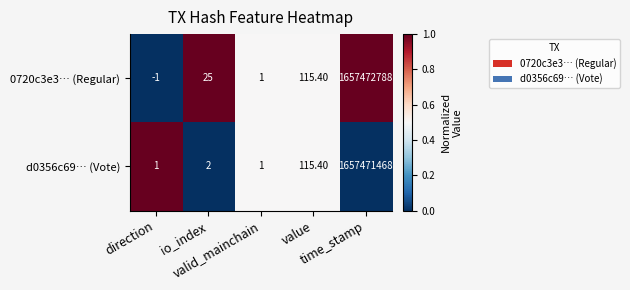

Which label corresponds to the largest value in the chart?

time_stamp